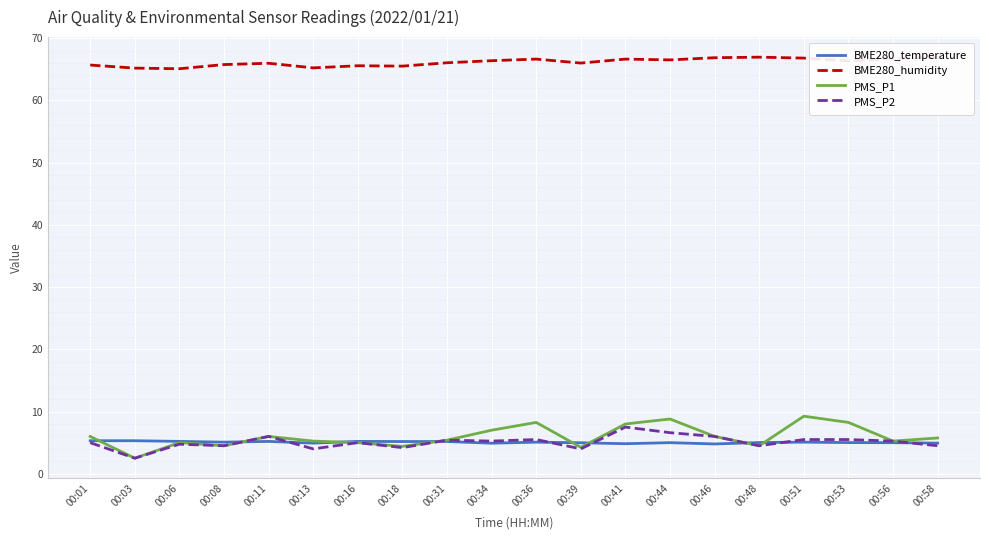

The value of BME280_temperature at 00:06 is 5.2. True or false?

True